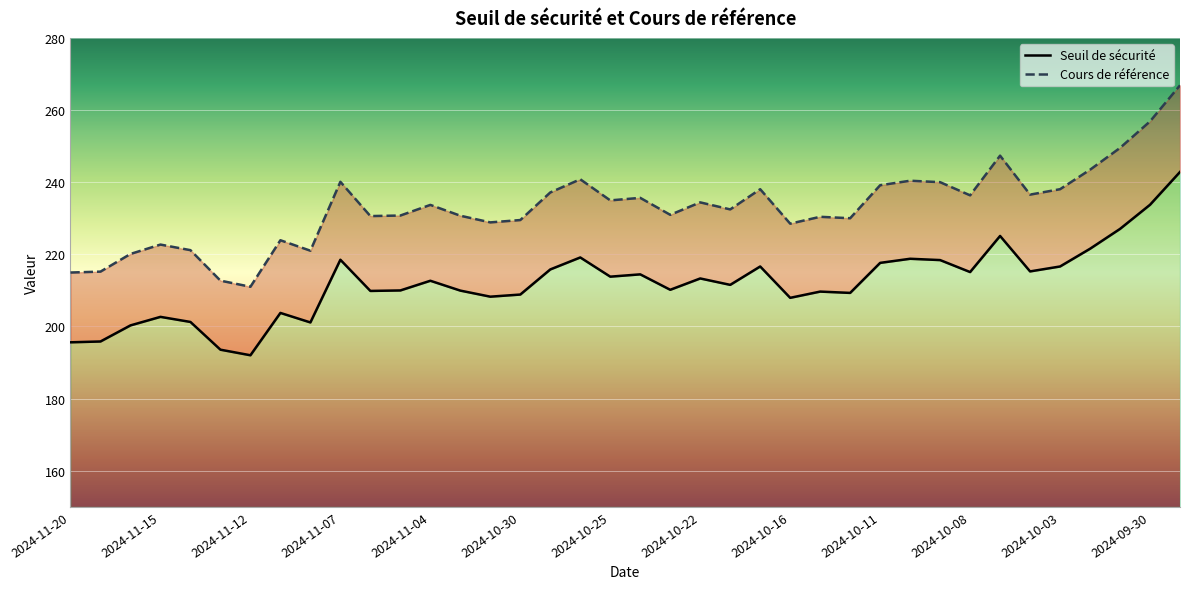

True or false: Cours de référence and Seuil de sécurité intersect in this chart.

False